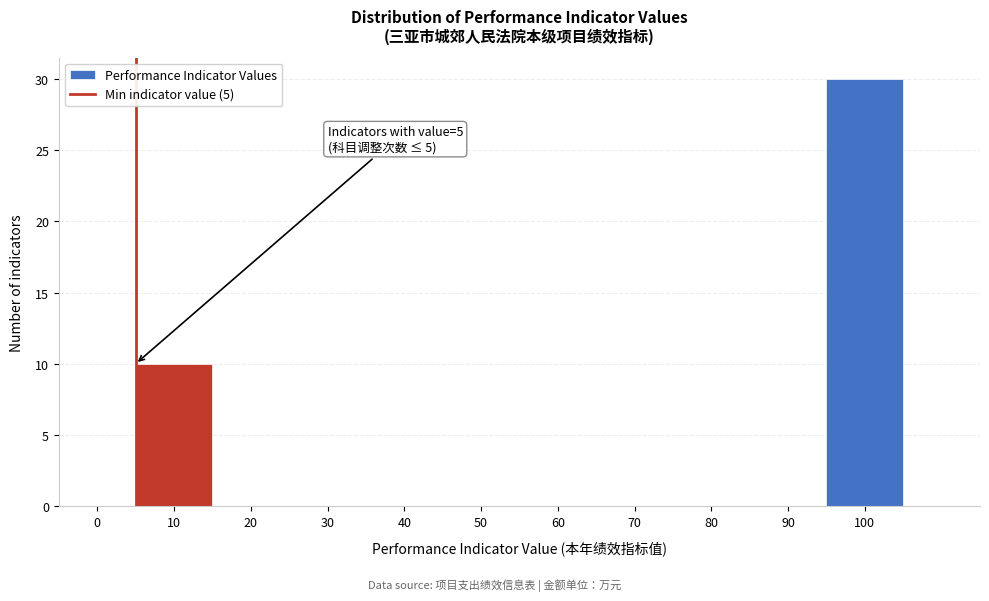

Which range on the x-axis has the tallest bar?

95 to 105